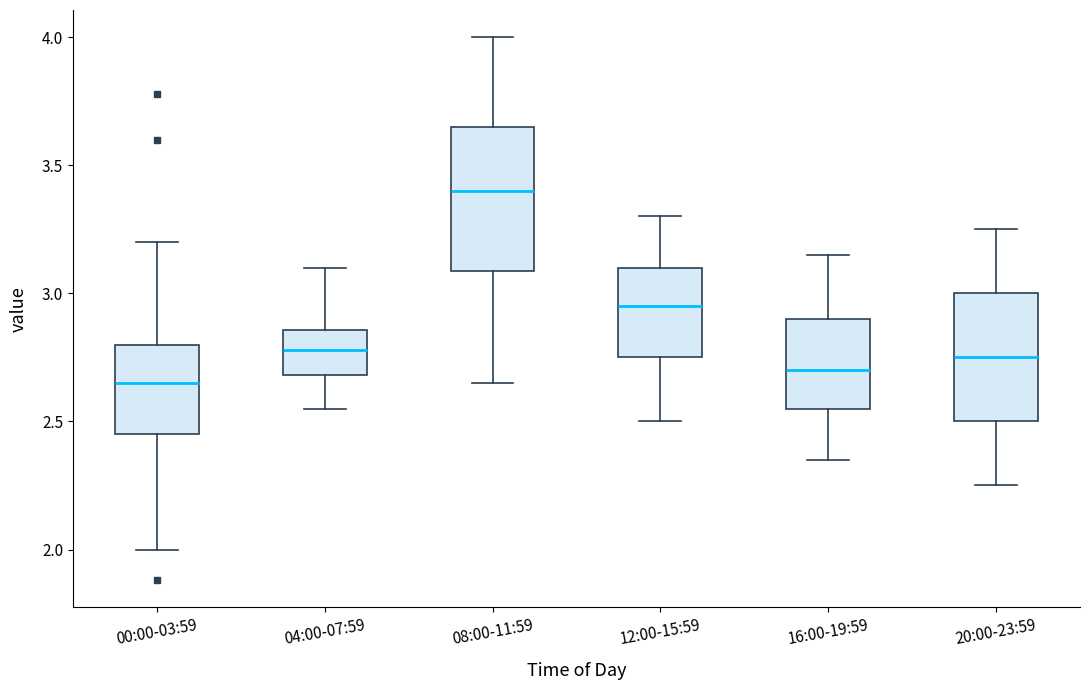

Which box has the highest median line?

08:00-11:59